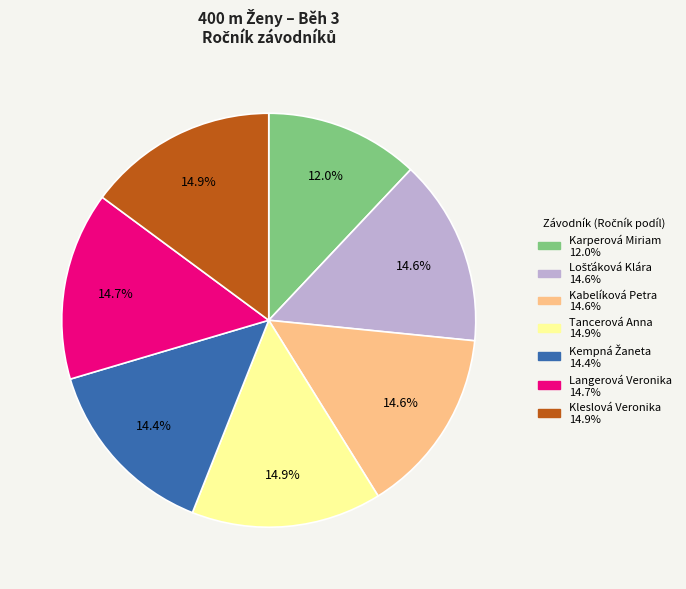

Combined, do Karperová Miriam and Kleslová Veronika account for over 50%?

No